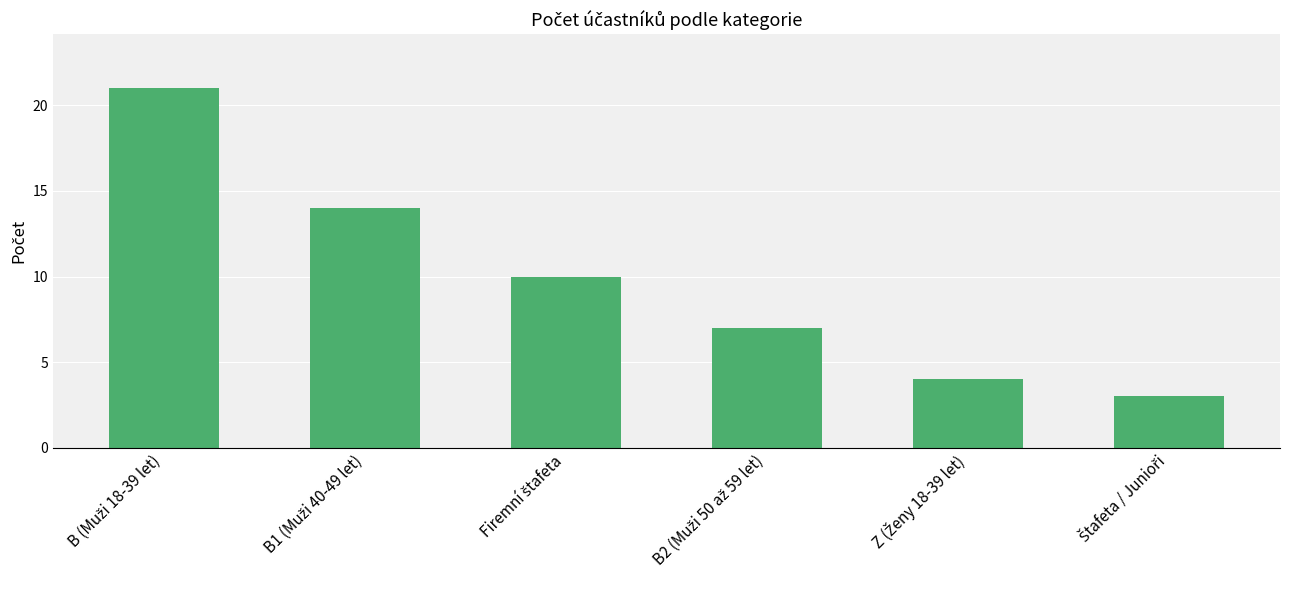

How many bars are there in total?

6